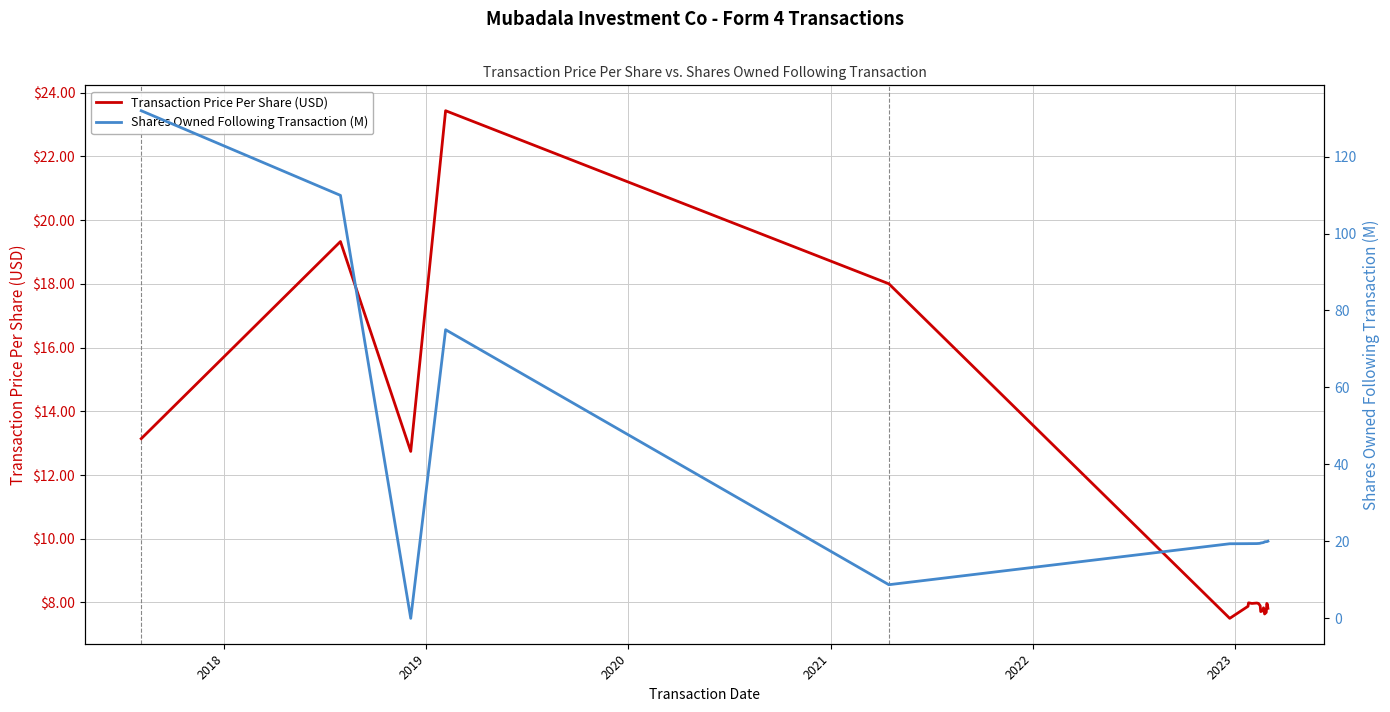

What is the minimum value for Transaction Price Per Share (USD)?

7.5